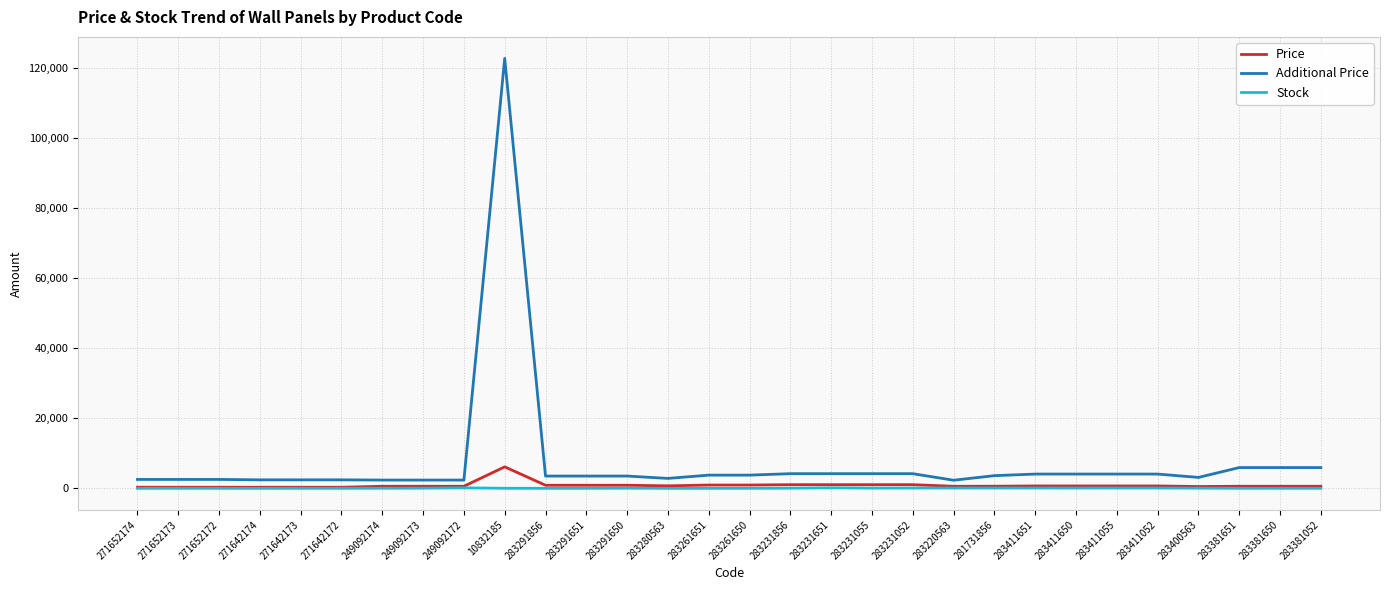

True or false: Price has a value of 317.9 at 271652174.

True